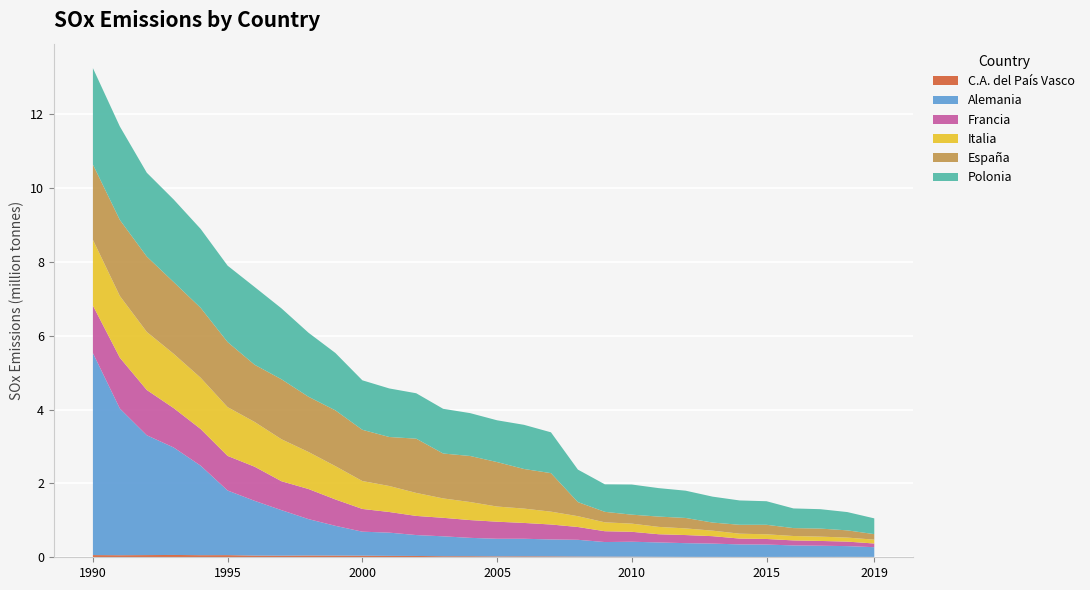

Reading left to right, list all the values displayed in this chart.

C.A. del País Vasco: 1990=59540.8	1991=55445.5	1992=59313.7	1993=63014.2	1994=56584.7	1995=57983.5	1996=45979.6	1997=43482.8	1998=47424.2	1999=45731.9	2000=43030.5	2001=37977.1	2002=35718.6	2003=29107.0	2004=28729.0	2005=24418.0	2006=25962.1	2007=24290.0	2008=19871.7	2009=17043.7	2010=15962.8	2011=12958.8	2012=10625.6	2013=10316.2	2014=9601.4	2015=8922.4	2016=9829.7	2017=10022.7	2018=10802.9	2019=9749.1
Alemania: 1990=5474420.0	1991=3976320.0	1992=3247350.0	1993=2911380.0	1994=2425360.0	1995=1751450.0	1996=1484160.0	1997=1233550.0	1998=987070.0	1999=806520.0	2000=650750.0	2001=629560.0	2002=566430.0	2003=539040.0	2004=497590.0	2005=477470.0	2006=475840.0	2007=459110.0	2008=453940.0	2009=395720.0	2010=405400.0	2011=389300.0	2012=371900.0	2013=360520.0	2014=339280.0	2015=336000.0	2016=311520.0	2017=302890.0	2018=291780.0	2019=263530.0
Francia: 1990=1286970.0	1991=1377460.0	1992=1226860.0	1993=1066810.0	1994=993870.0	1995=937390.0	1996=924970.0	1997=783280.0	1998=815830.0	1999=714690.0	2000=616120.0	2001=559460.0	2002=518740.0	2003=501510.0	2004=481760.0	2005=462310.0	2006=428690.0	2007=405030.0	2008=346500.0	2009=293260.0	2010=269200.0	2011=221880.0	2012=219690.0	2013=201290.0	2014=158190.0	2015=151020.0	2016=136020.0	2017=129880.0	2018=122070.0	2019=99700.0
Italia: 1990=1783600.0	1991=1672390.0	1992=1573960.0	1993=1471480.0	1994=1388480.0	1995=1322080.0	1996=1213270.0	1997=1138030.0	1998=1003870.0	1999=903210.0	2000=756370.0	2001=704640.0	2002=623340.0	2003=525610.0	2004=488980.0	2005=411020.0	2006=389030.0	2007=347950.0	2008=293490.0	2009=241080.0	2010=221580.0	2011=199330.0	2012=180190.0	2013=149210.0	2014=132730.0	2015=126710.0	2016=119220.0	2017=116920.0	2018=108890.0	2019=105010.0
España: 1990=2038560.0	1991=2060950.0	1992=2042680.0	1993=1944580.0	1994=1895140.0	1995=1762980.0	1996=1550430.0	1997=1625110.0	1998=1497050.0	1999=1511300.0	2000=1388810.0	2001=1328100.0	2002=1470260.0	2003=1216730.0	2004=1248210.0	2005=1204920.0	2006=1073540.0	2007=1044030.0	2008=382170.0	2009=284430.0	2010=242880.0	2011=279370.0	2012=283230.0	2013=219360.0	2014=240790.0	2015=257670.0	2016=214500.0	2017=218180.0	2018=196200.0	2019=149450.0
Polonia: 1990=2613240.0	1991=2532360.0	1992=2271370.0	1993=2236770.0	1994=2138090.0	1995=2070590.0	1996=2107100.0	1997=1921130.0	1998=1735020.0	1999=1554830.0	2000=1341100.0	2001=1315540.0	2002=1230560.0	2003=1211460.0	2004=1161340.0	2005=1132300.0	2006=1196460.0	2007=1106080.0	2008=879900.0	2009=745540.0	2010=816620.0	2011=771130.0	2012=738850.0	2013=702400.0	2014=659710.0	2015=638780.0	2016=532730.0	2017=525510.0	2018=495410.0	2019=426990.0